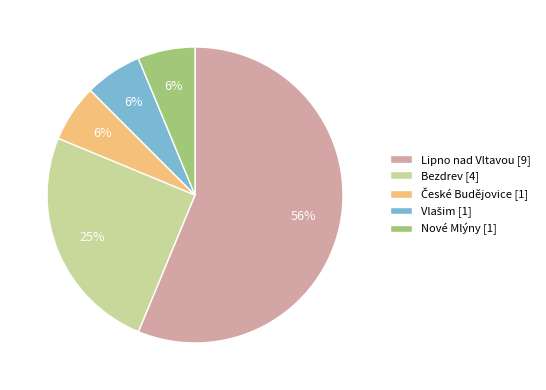

How many slices are in this pie chart?

5